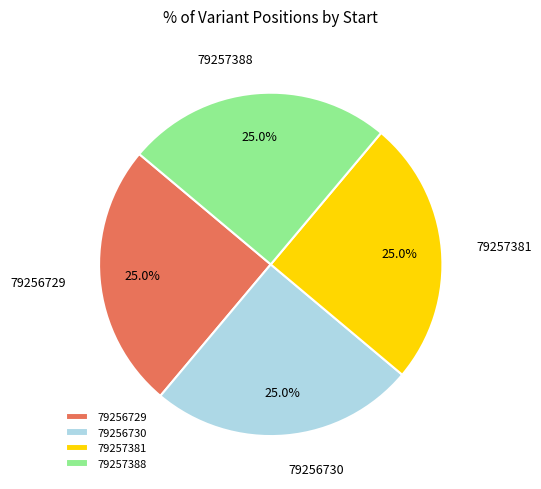

What is the ratio of the value at 79257381 to the value at 79257388?

1.0